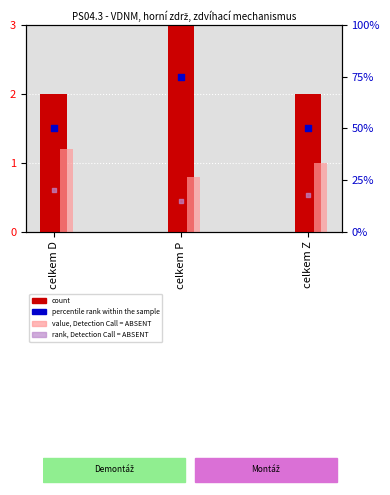

At how many categories does at least one series exceed 55?

1